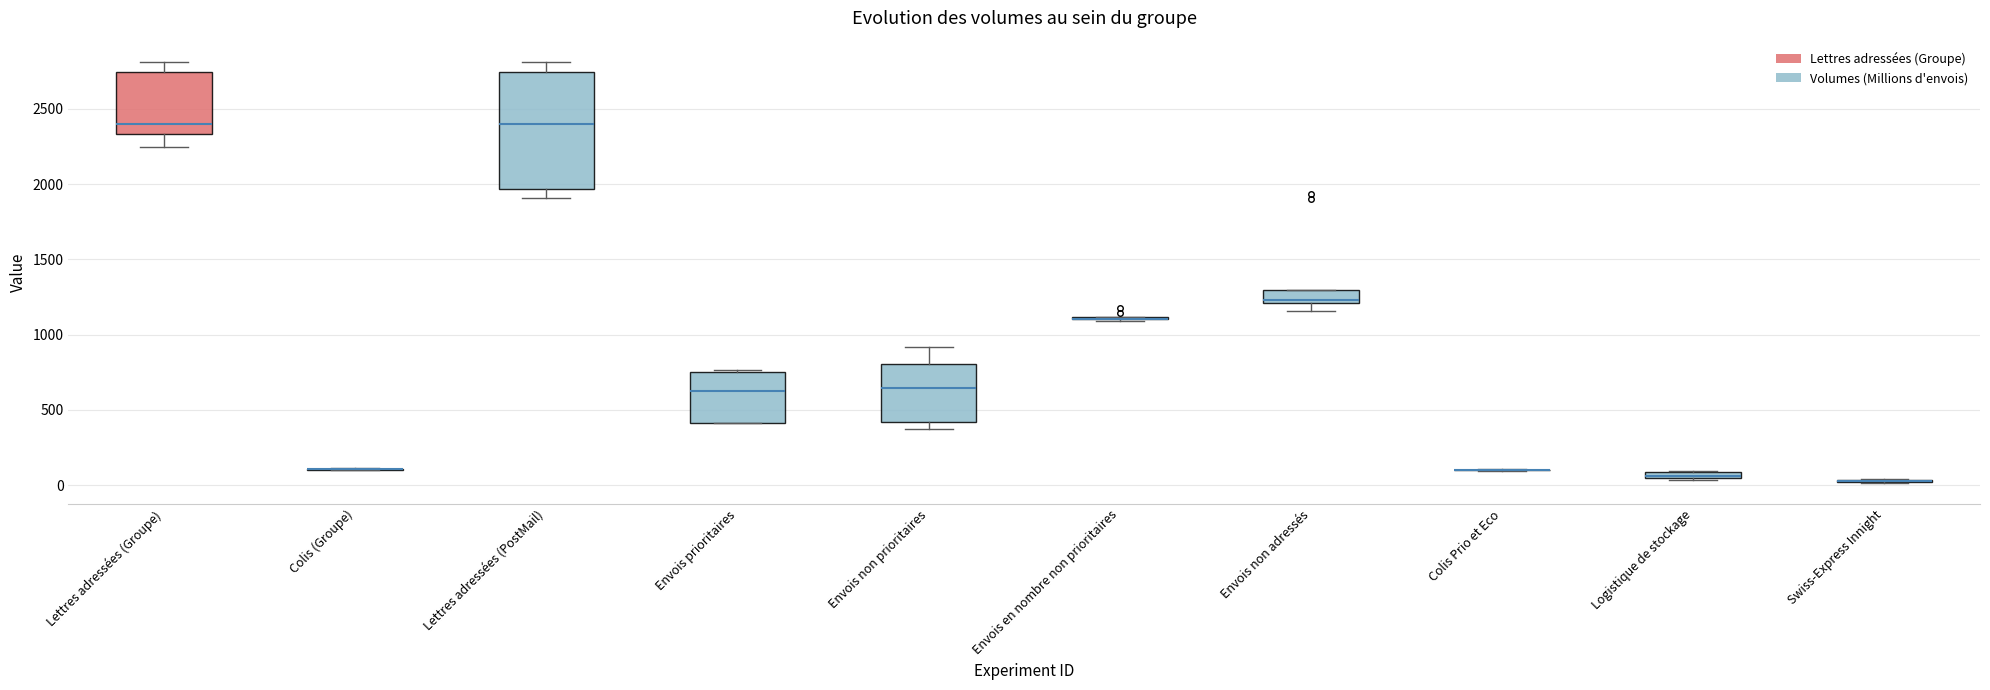

Comparing the boxes themselves (not the whiskers), which one is the tallest?

Lettres adressées (PostMail)